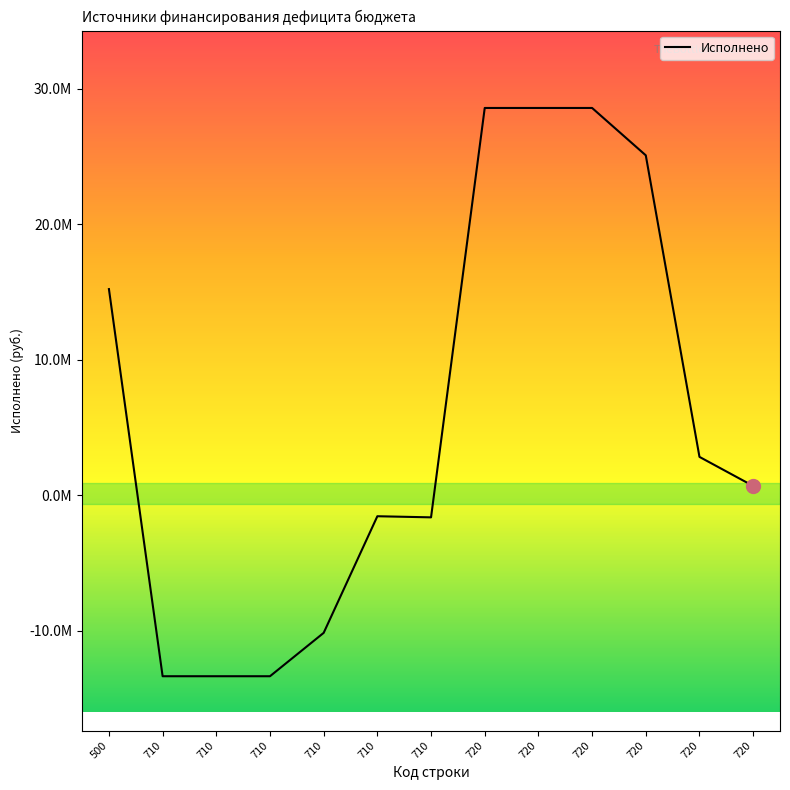

How many negative values are there?

6